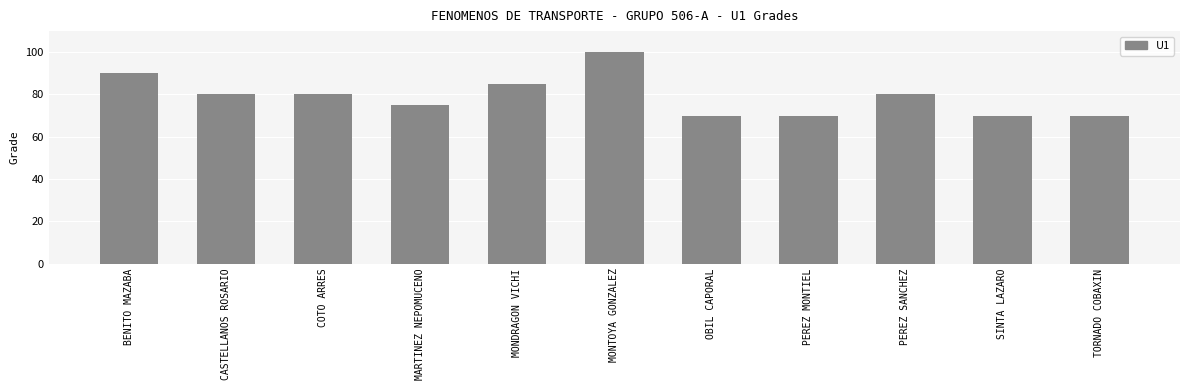

Which has a higher value, SINTA LAZARO or COTO ARRES?

COTO ARRES